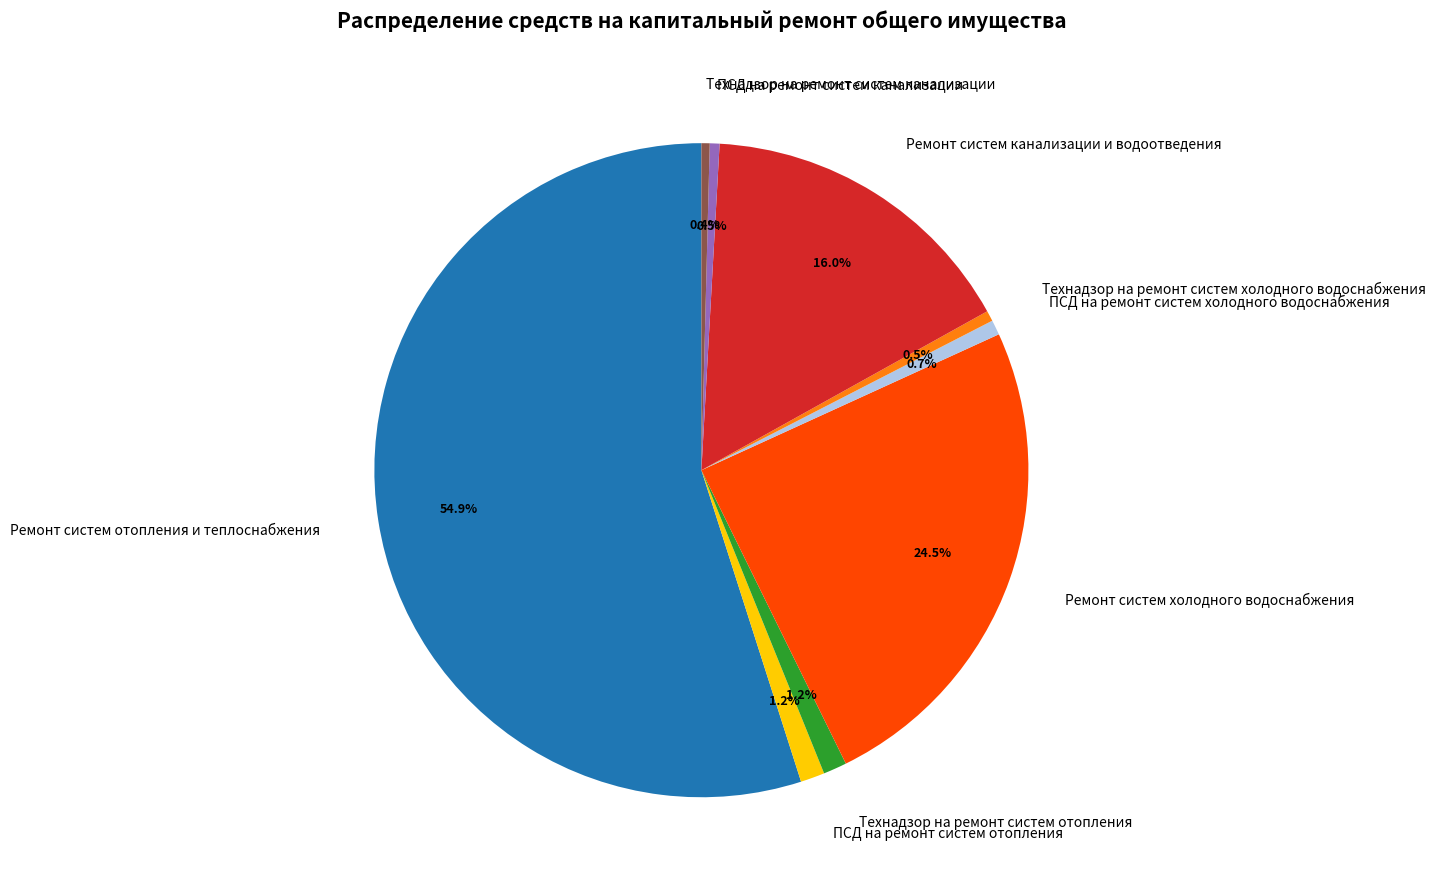

How many segments does this pie chart have?

9